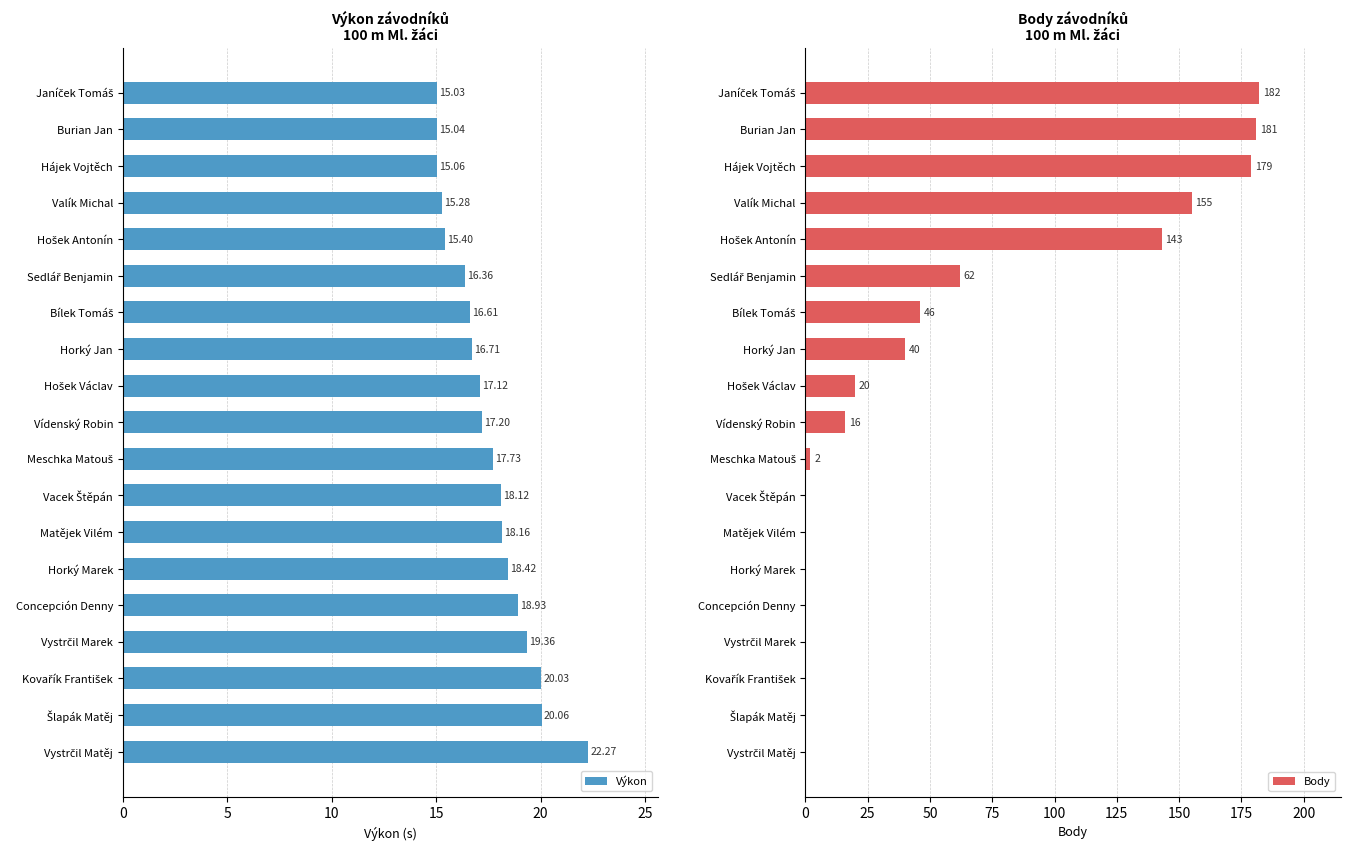

What is the difference between the maximum and minimum values in the Výkon series?

7.2